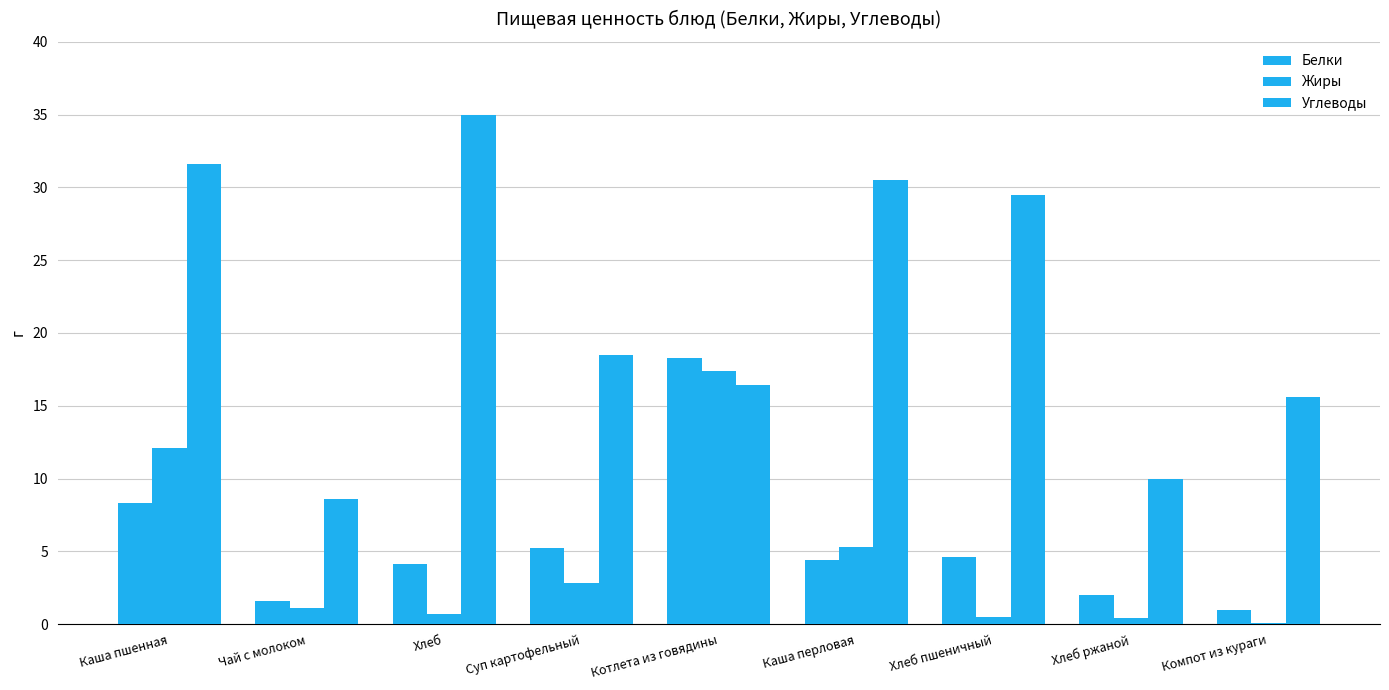

What is the value of the Углеводы bar at the 8th from the left?

10.0